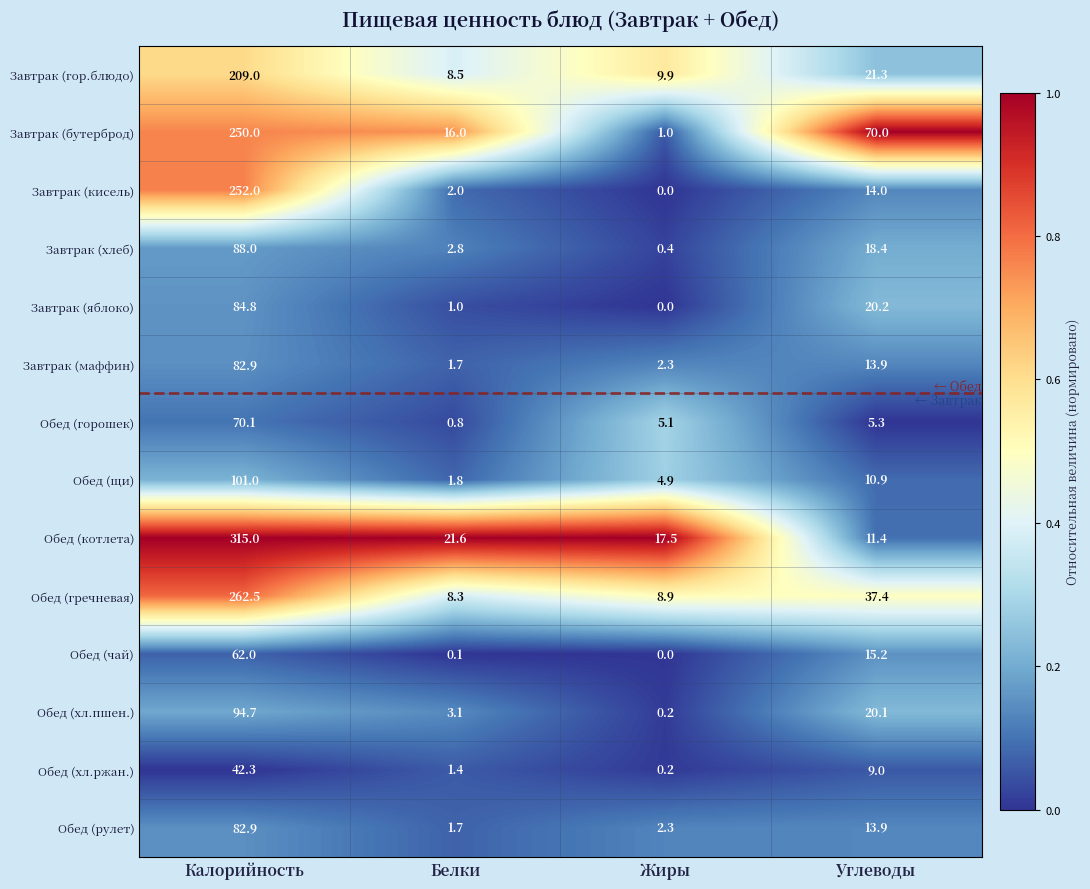

List the labels in order of Обед (хл.пшен.) value, smallest first.

Жиры, Белки, Углеводы, Калорийность